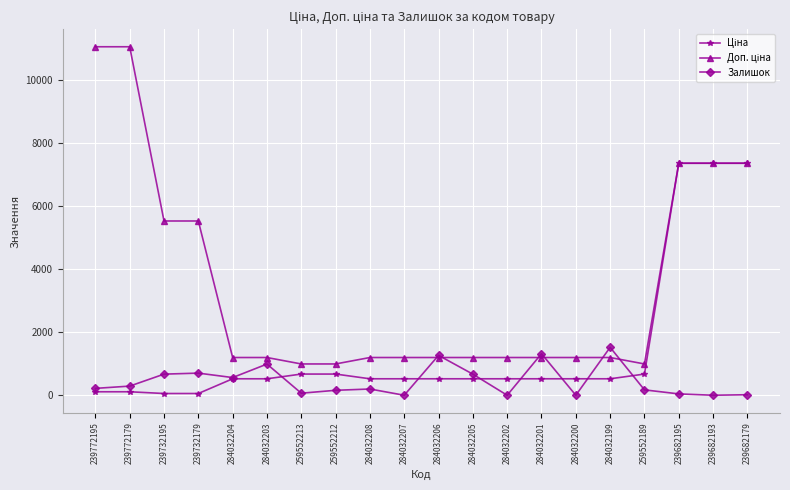

What is the sum of the Залишок values at 284032206 and 239732195?

1935.0